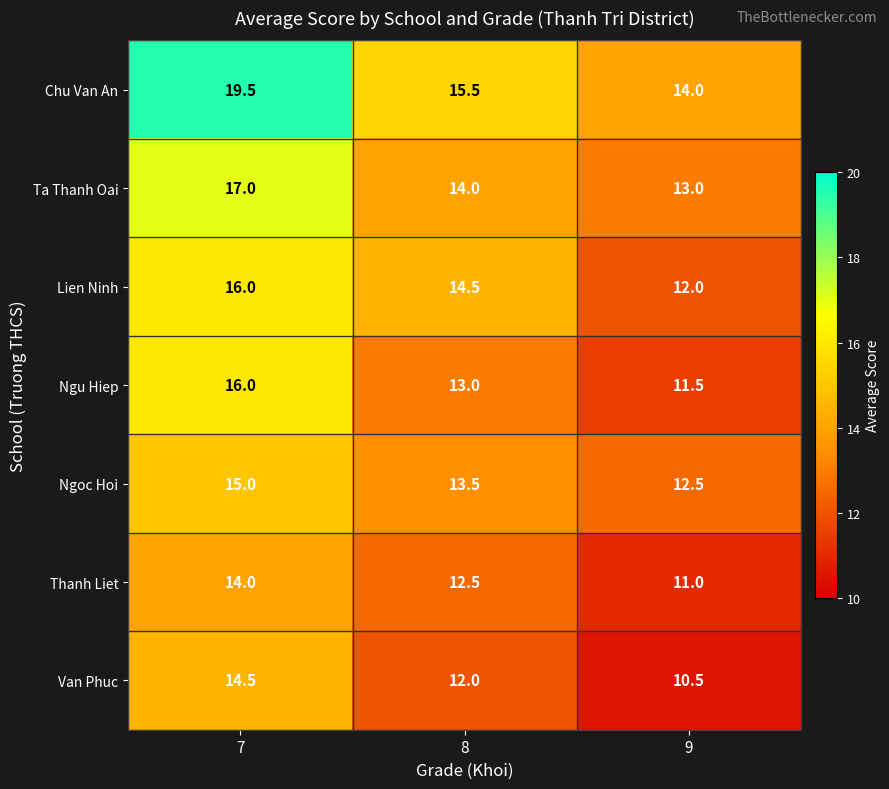

At which category is the sum across all series the highest?

7